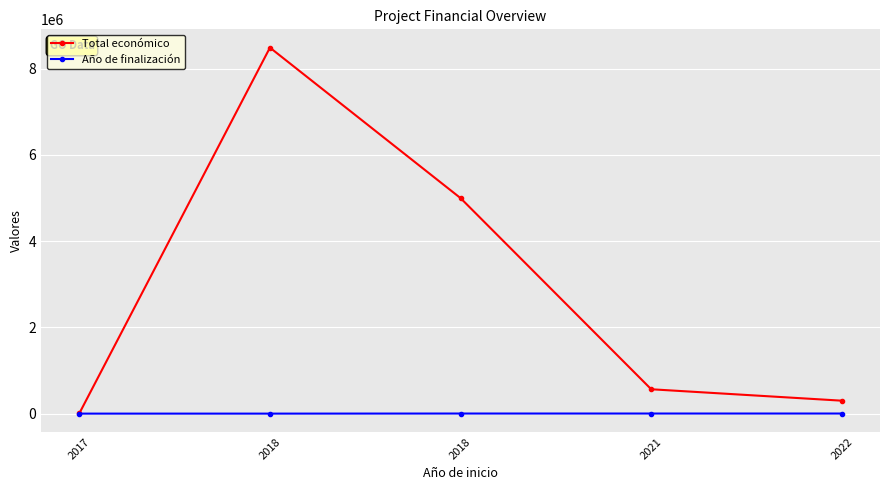

What is the value of the Año de finalización point at the 4th from the left?

2023